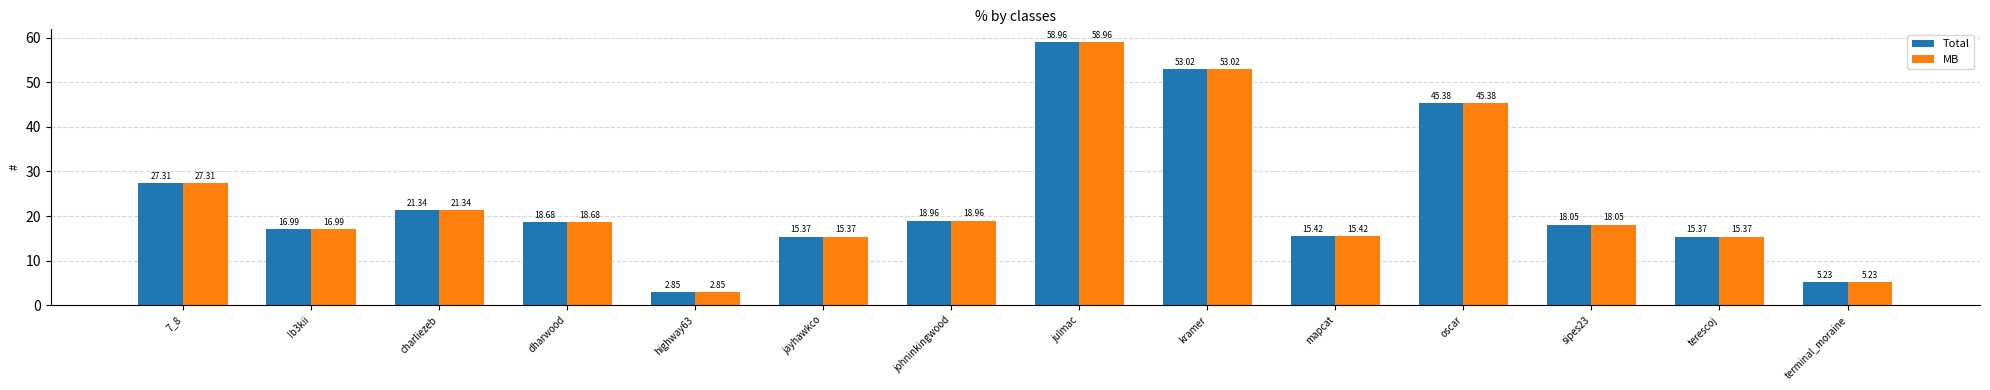

What position from the right is Ib3kii?

13